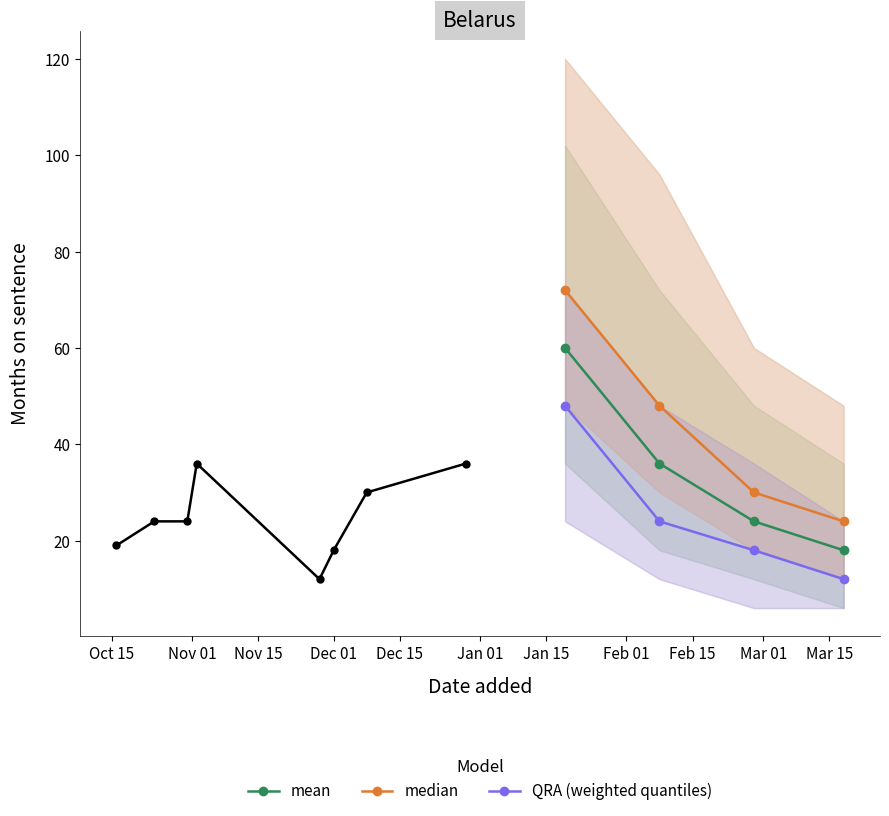

True or false: QRA (weighted quantiles) and mean cross at least once.

False